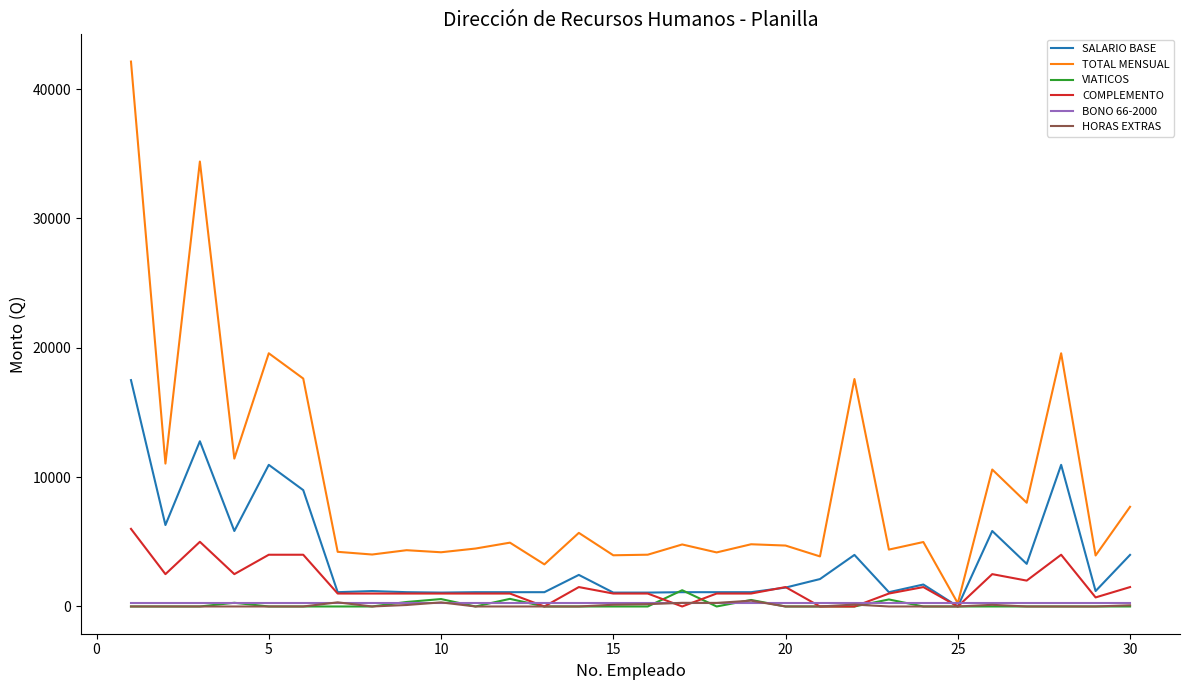

How many lines are shown in the chart?

6